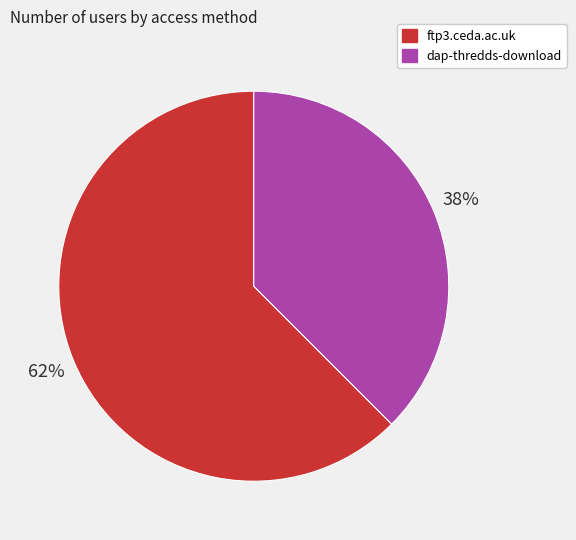

Which has a higher value, ftp3.ceda.ac.uk or dap-thredds-download?

ftp3.ceda.ac.uk